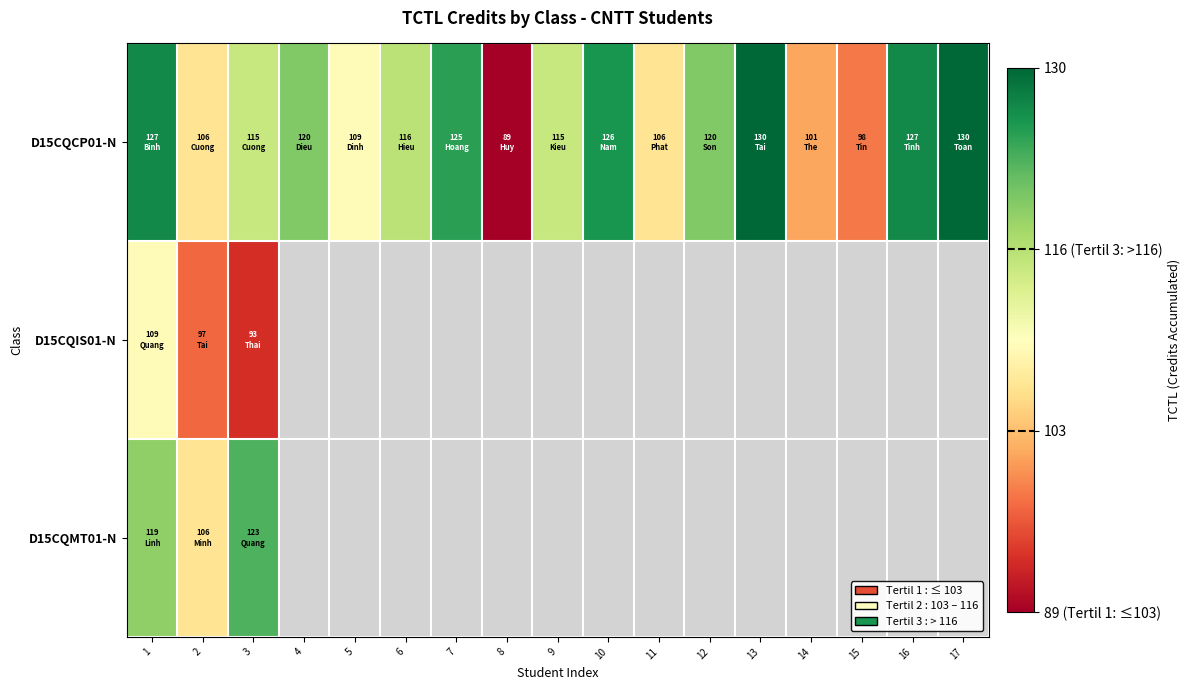

At which category is the sum across all series the highest?

1